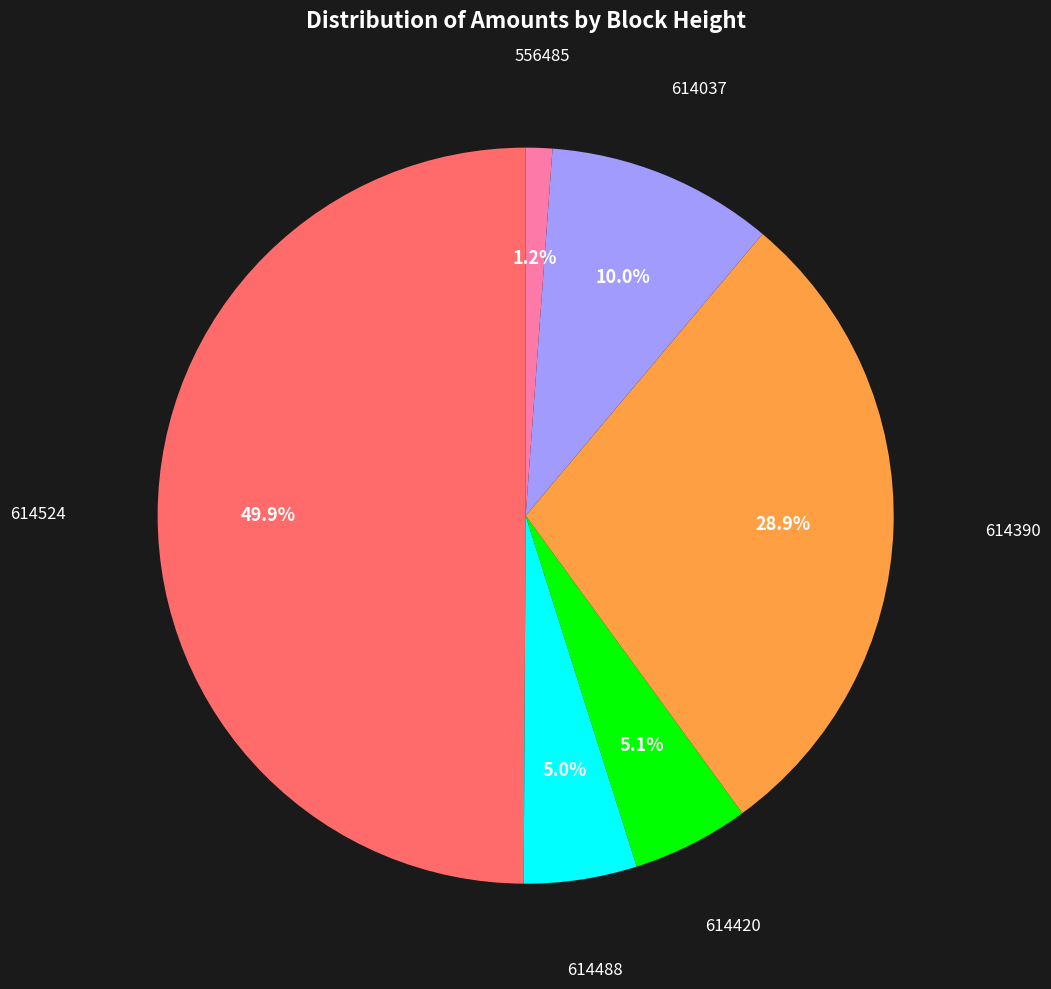

Count the number of slices in the pie.

6